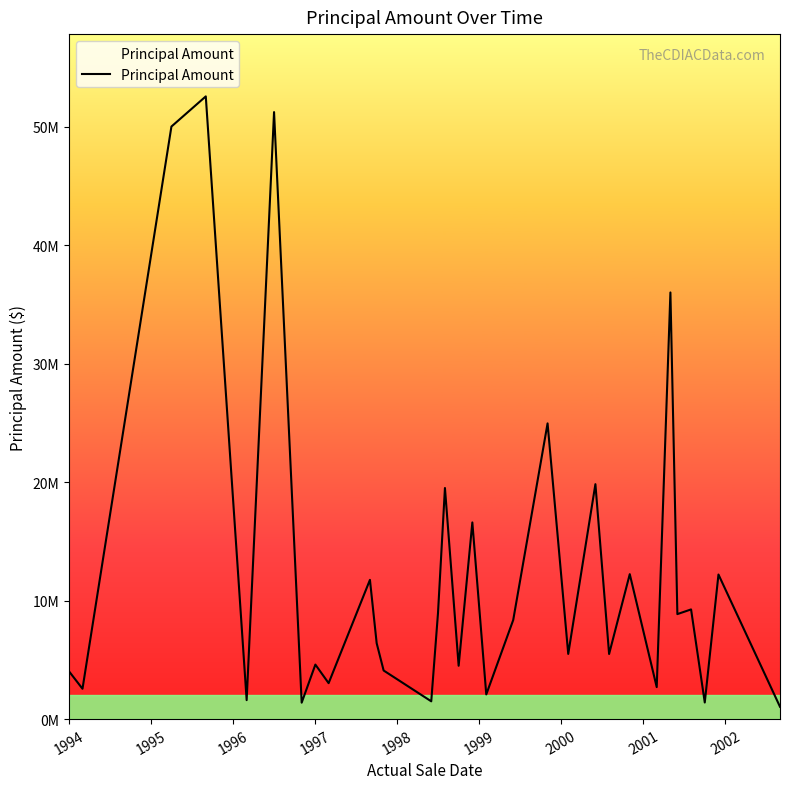

Does the chart have visible grid lines?

No